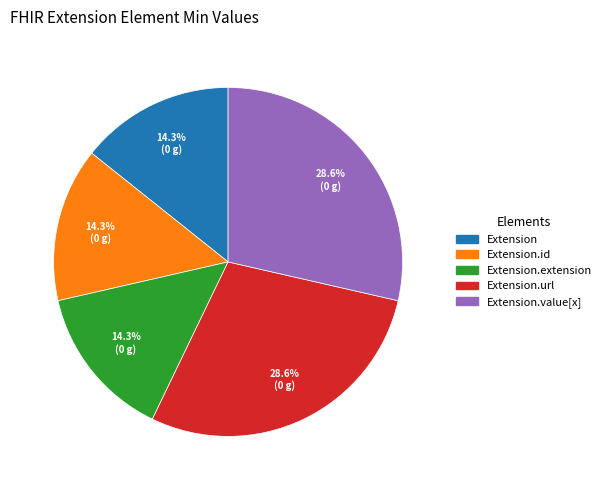

Does any single category account for the majority?

No